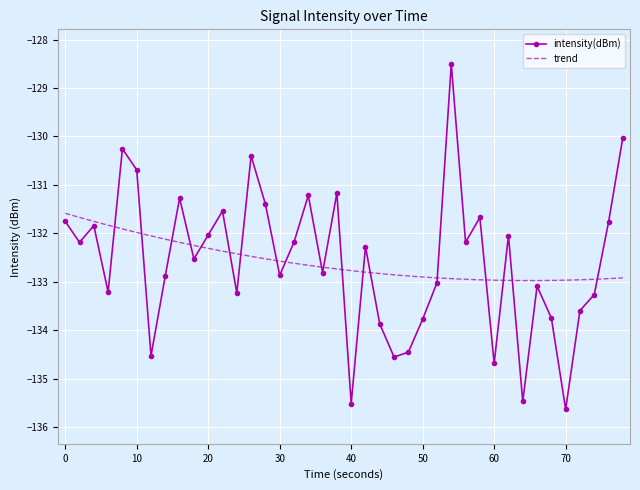

Count the number of values greater than -132.

14